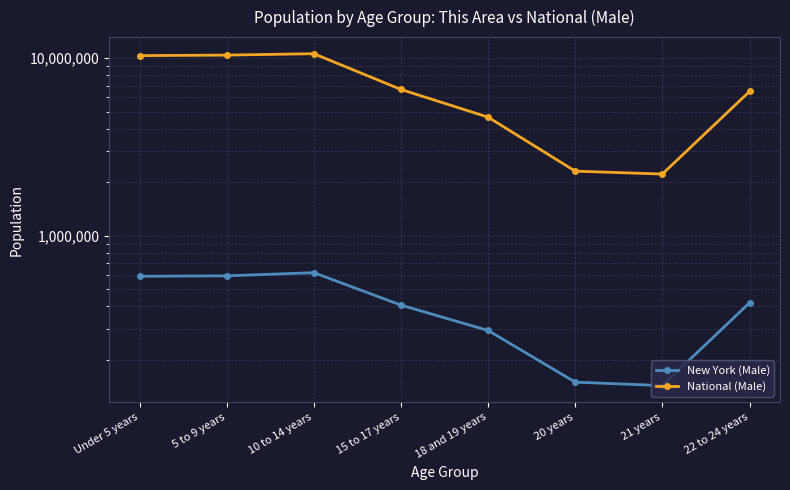

True or false: National (Male) has more than 0 points higher than both neighbors.

True